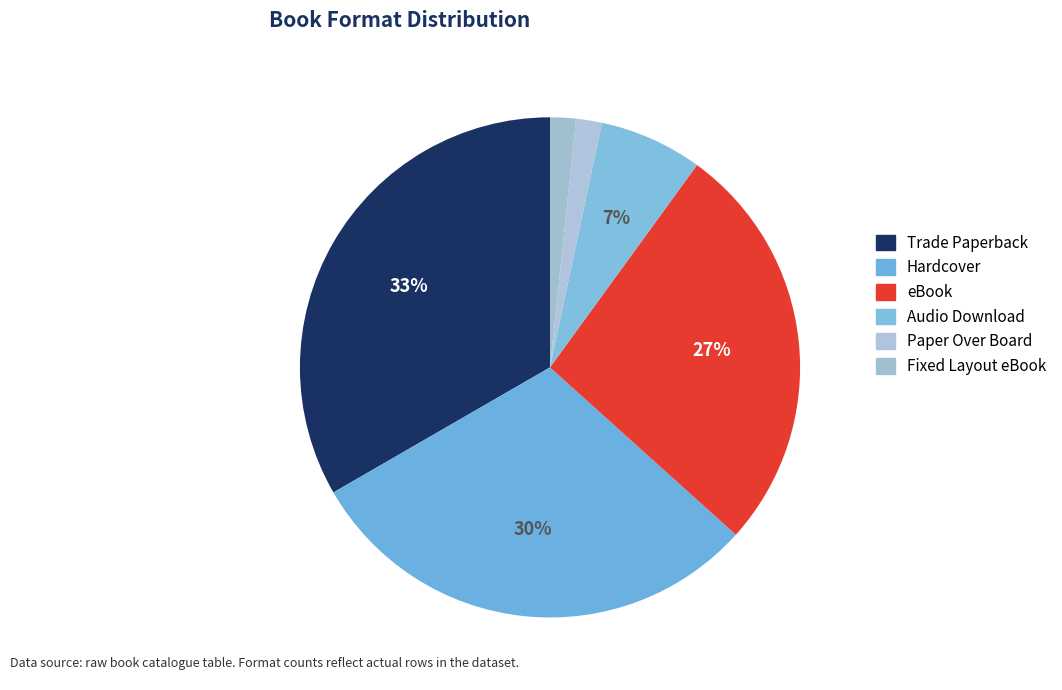

To the nearest percent, what percentage of the pie is Paper Over Board?

2%